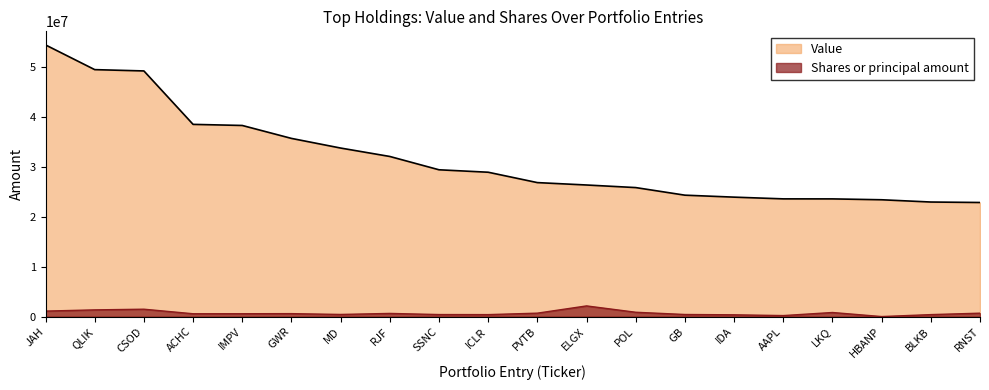

Rank the series by their maximum value, from highest to lowest.

Value, Shares or principal amount